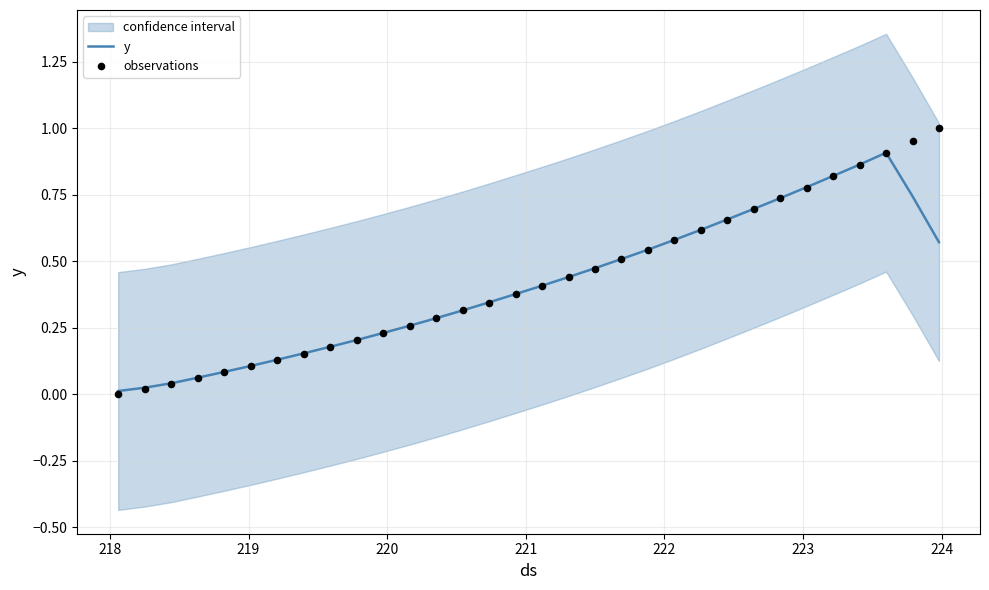

Which series has the largest total across all categories?

observations